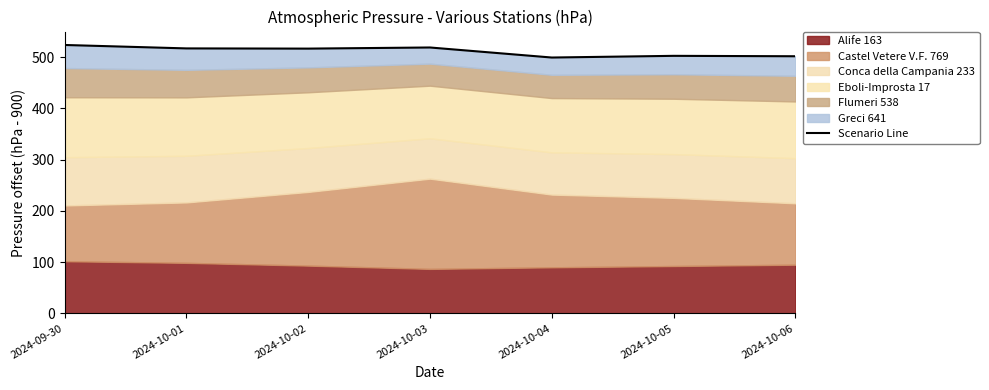

What is the label of the 1st point from the right?

2024-10-06